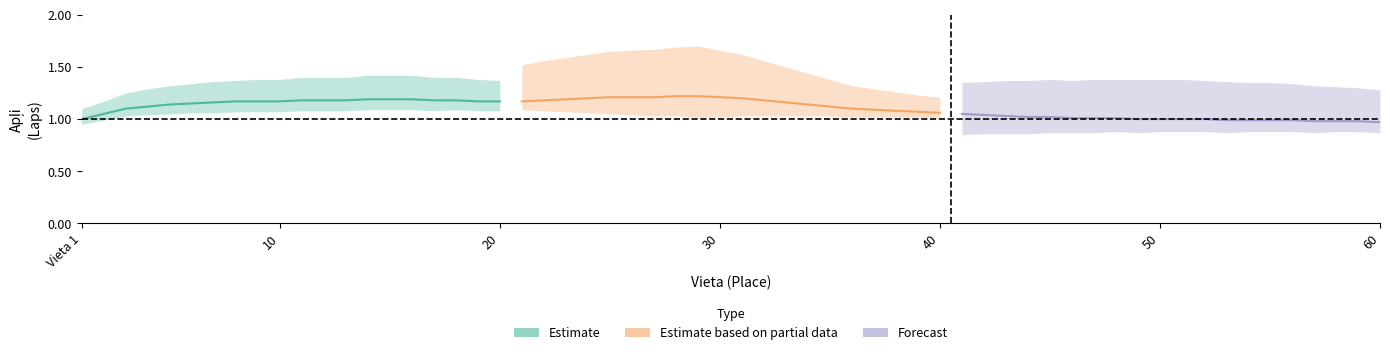

True or false: Forecast has more than 2 interior local peaks.

False